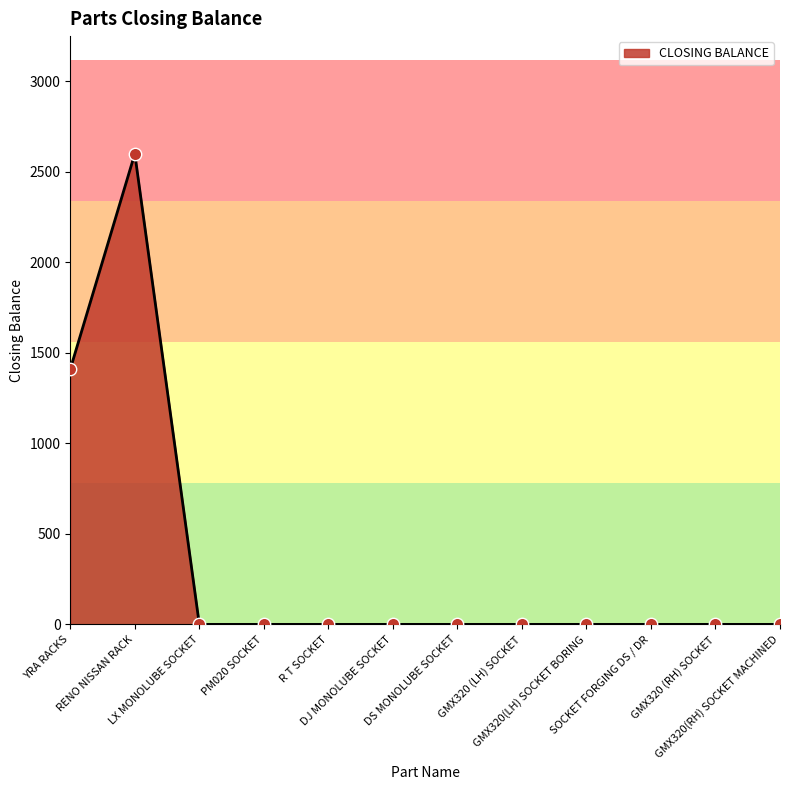

What is the greatest value displayed?

2600